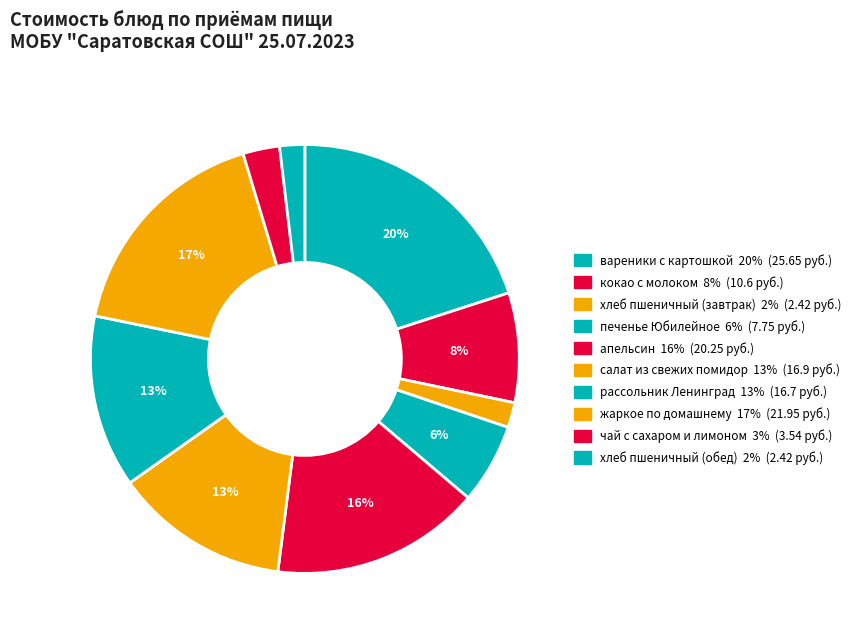

To the nearest percent, what is the combined percentage of хлеб пшеничный (обед) and салат из свежих помидор?

15%